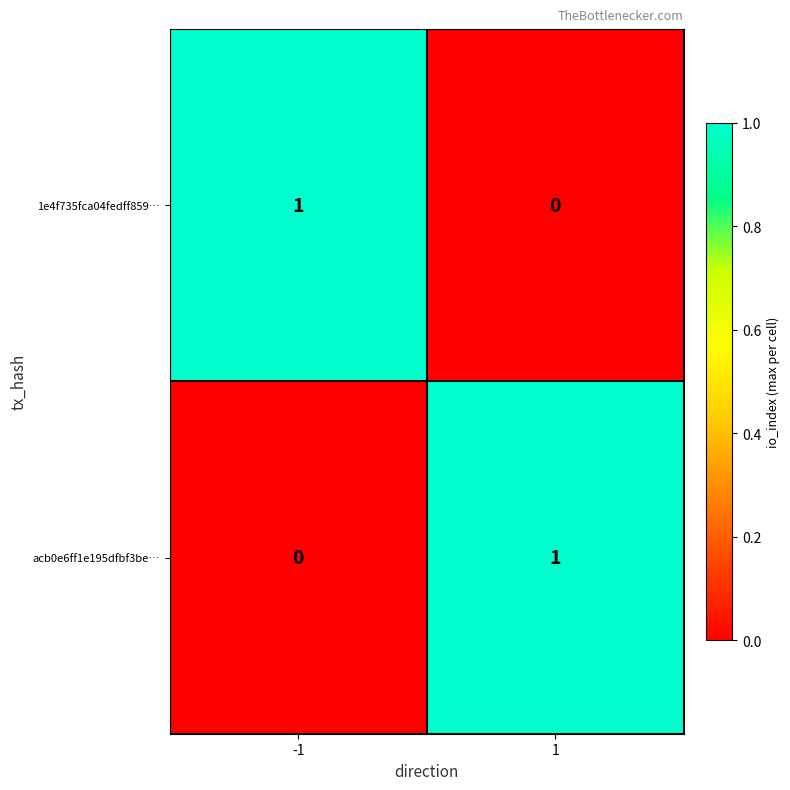

Is it true that 1e4f735fca04fedff859… equals 0 at 1?

True